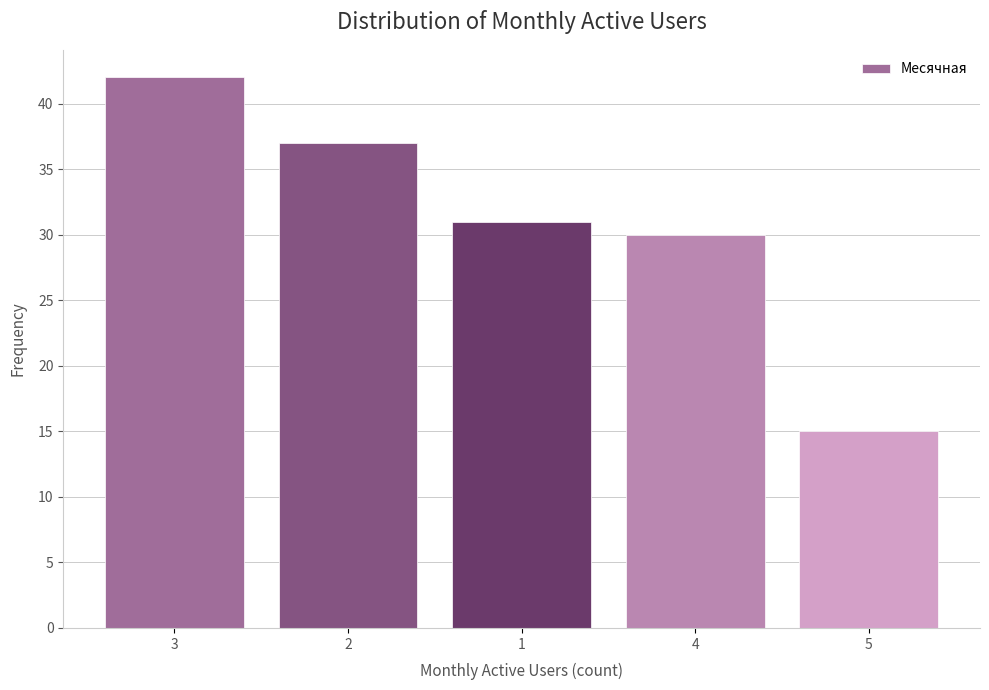

Reading left to right, what are all the values shown in this chart?

42	37	31	30	15